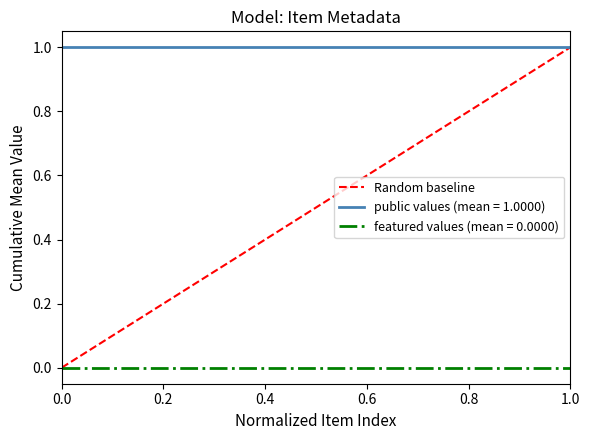

True or false: featured values (mean = 0.0000) and public values (mean = 1.0000) cross at least once.

False